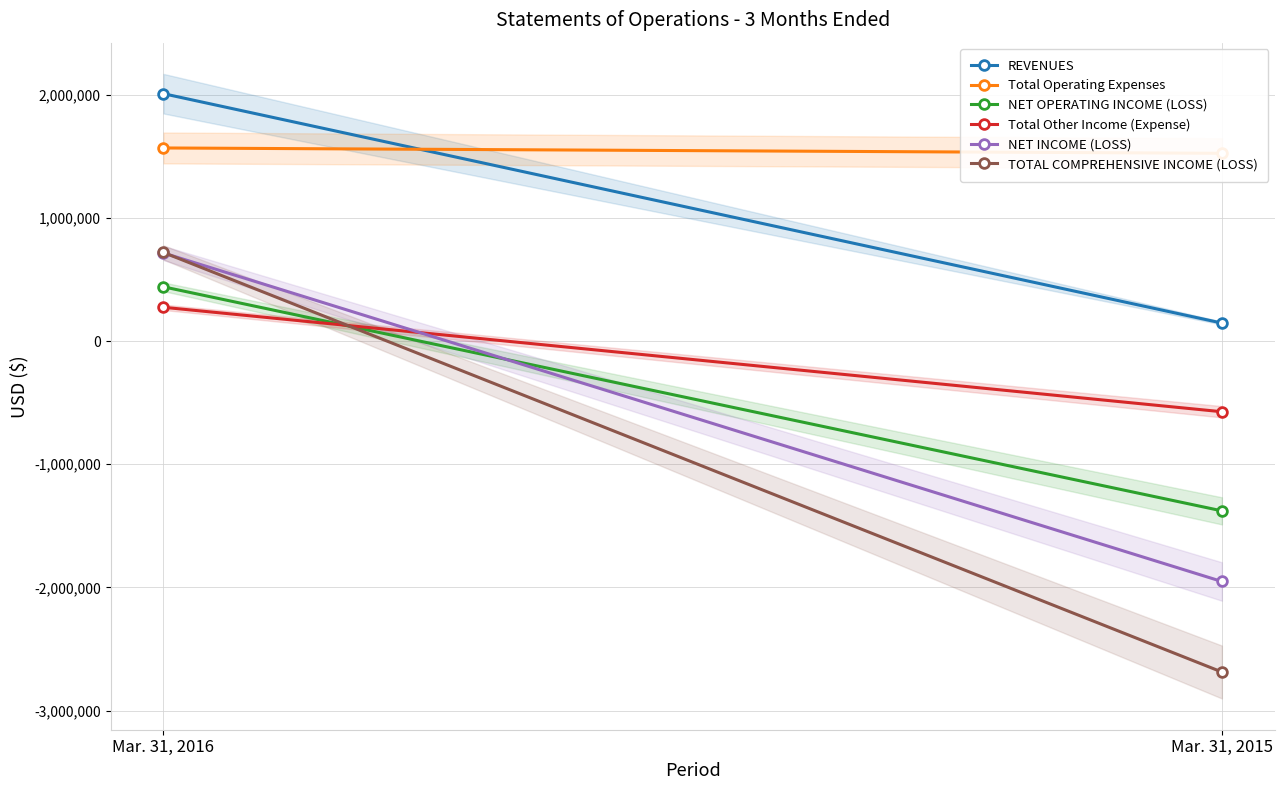

Which has a higher value, Mar. 31, 2015 or Mar. 31, 2016?

Mar. 31, 2016